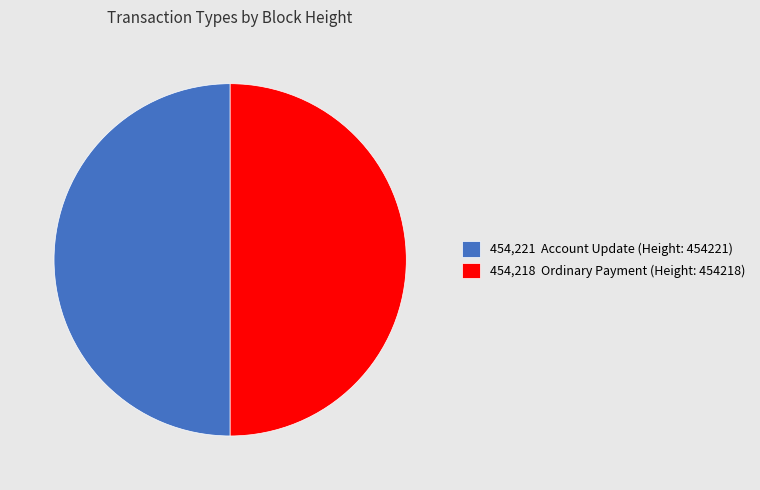

The 454,218 Ordinary Payment (Height: 454218) slice represents 50% of the pie. True or false?

True